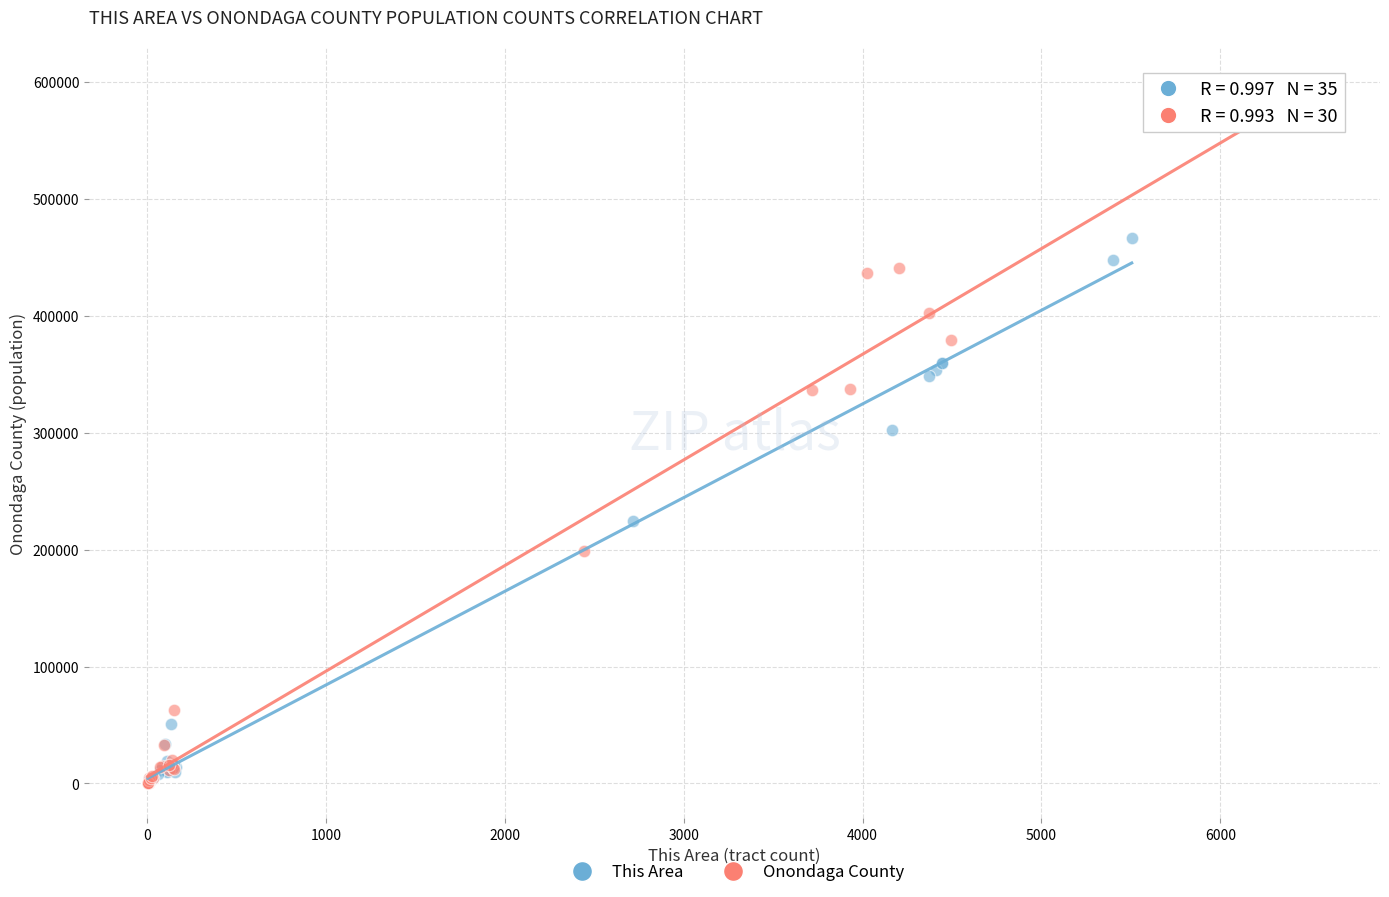

Which series contains the highest Y value?

Onondaga County